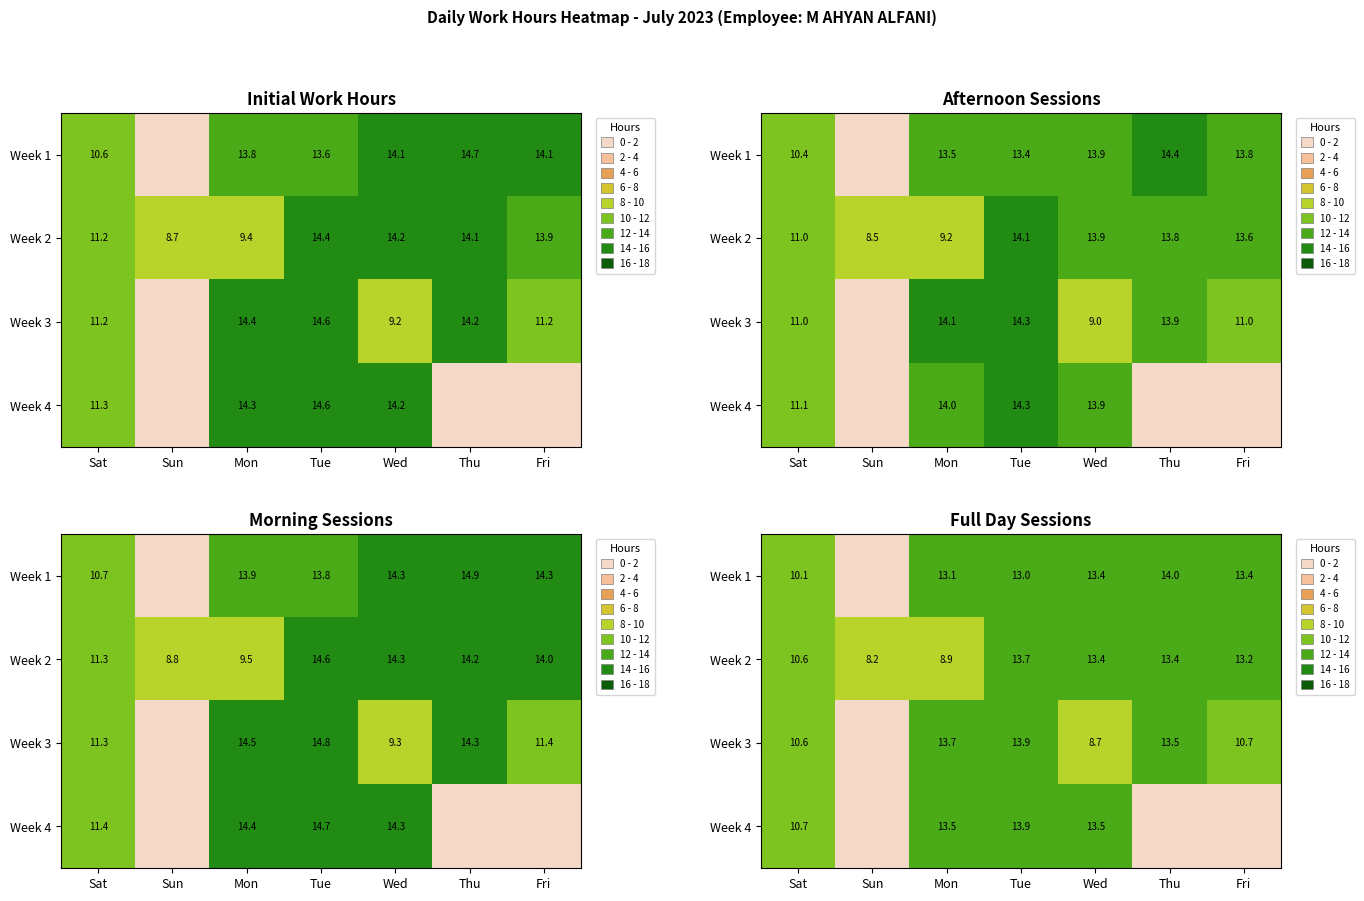

Is the value of Week 1 at Fri greater than the value of Week 3 at Tue?

No